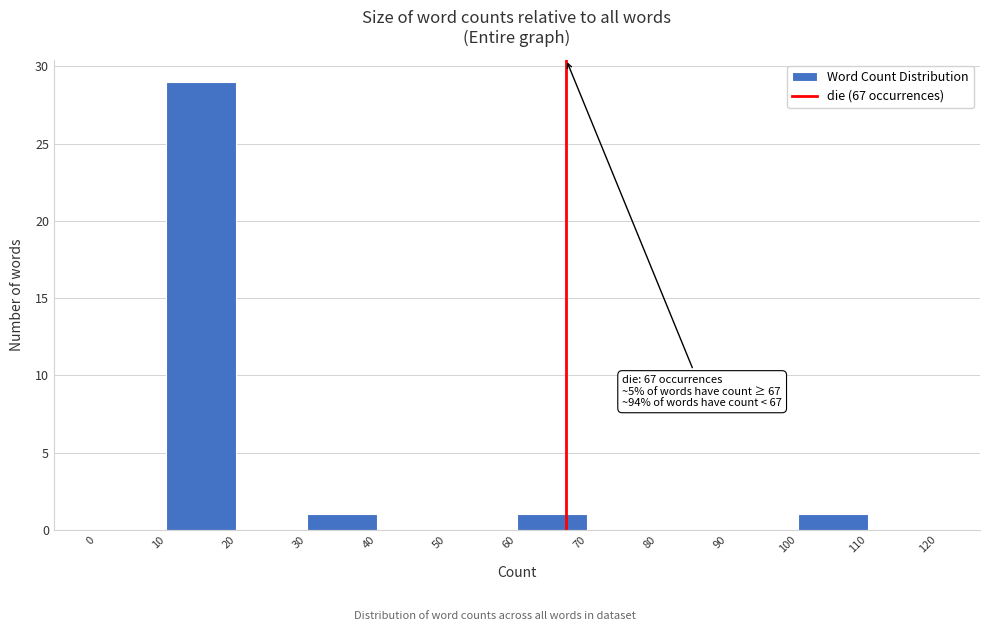

Over which range of the x-axis is the bar tallest?

10 to 20